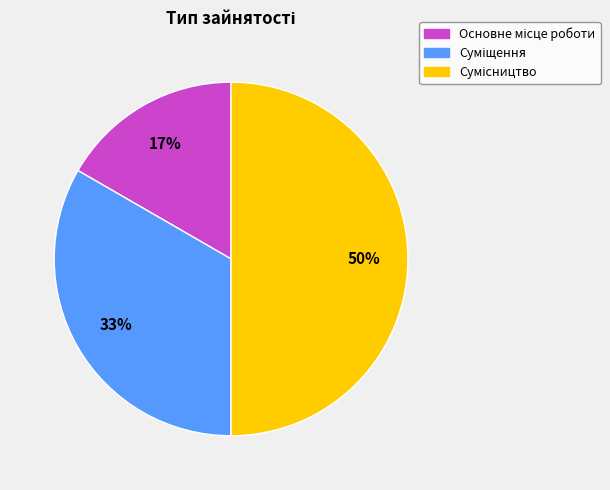

To the nearest percent, what is the difference between the largest and smallest slice percentages?

33%